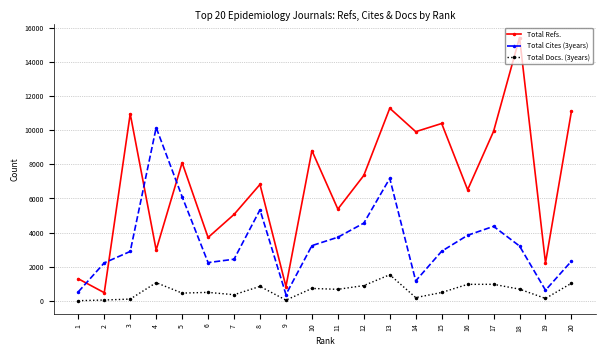

Is the value of Total Docs. (3years) at 2 greater than the value of Total Cites (3years) at 8?

No